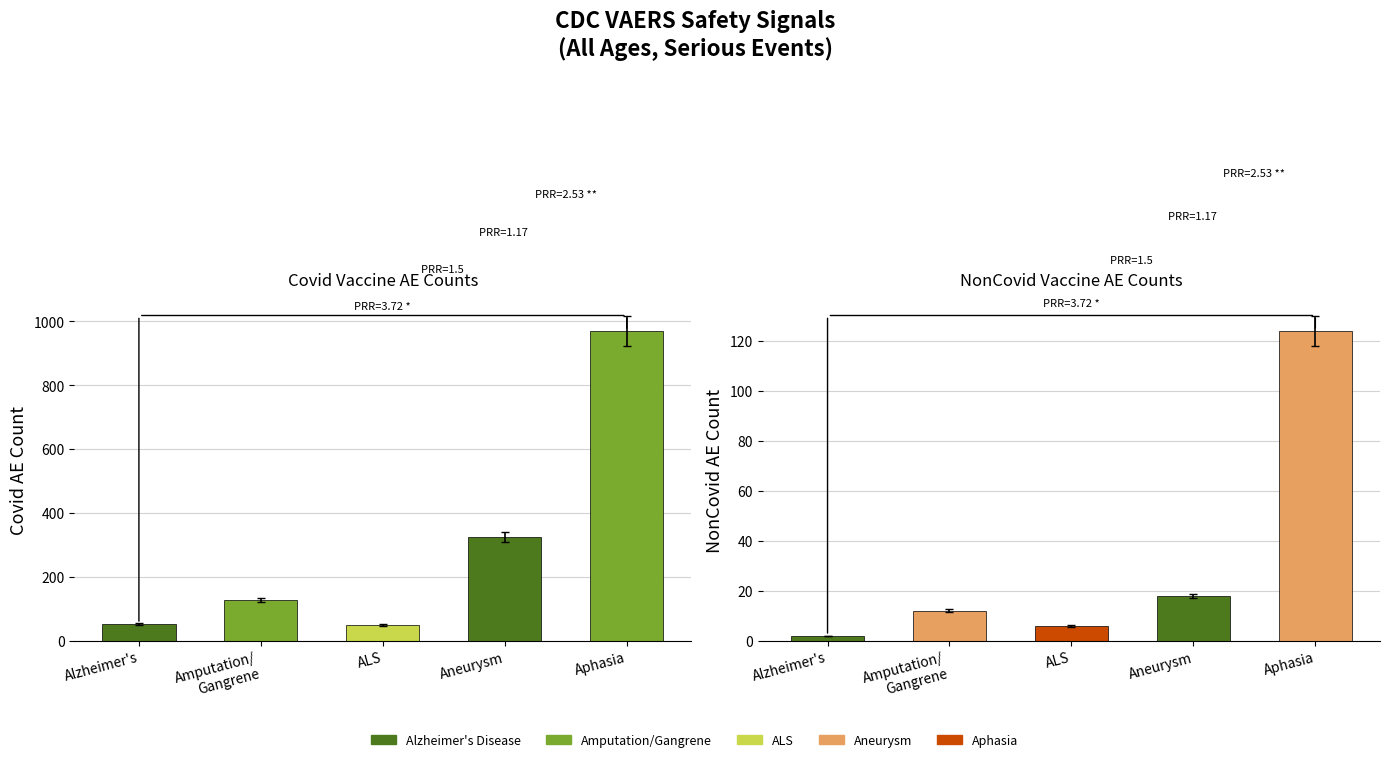

What is the approximate value of NonCovid AE Count at ALS?

5.7